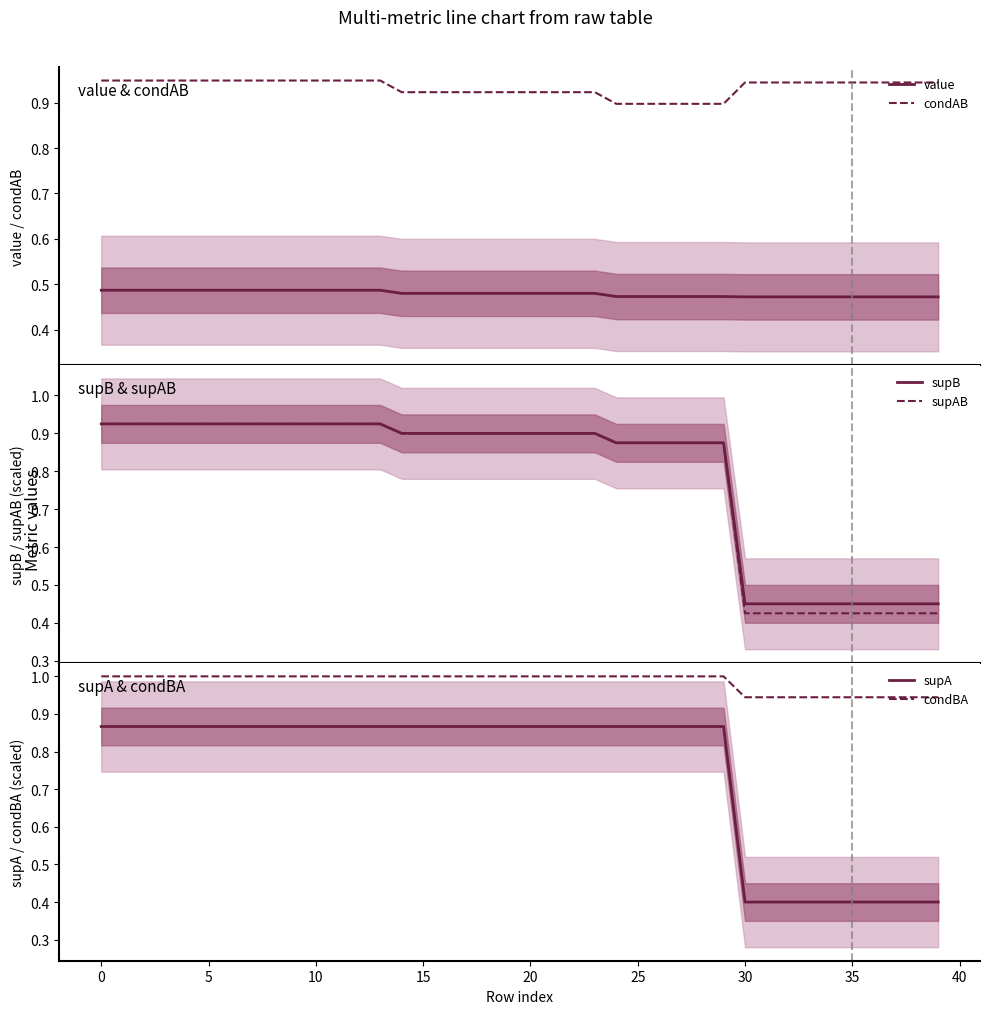

Which series has the largest total across all categories?

condBA